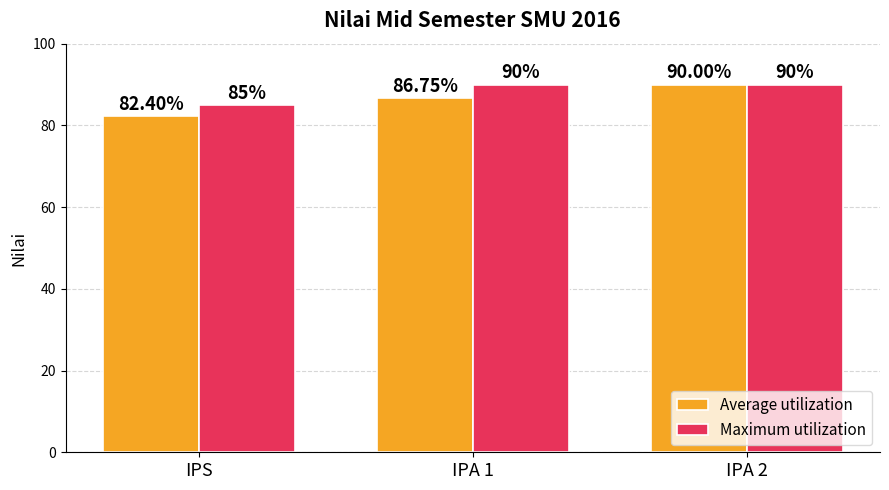

What is the value of the Average utilization bar at the 3rd from the left?

90.0